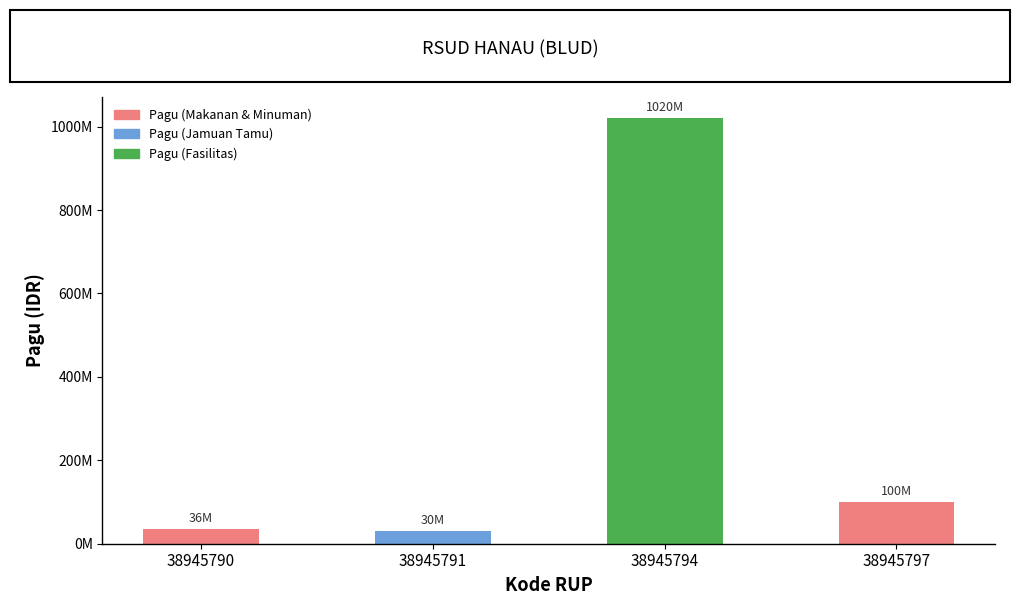

Does the chart contain any negative values?

No